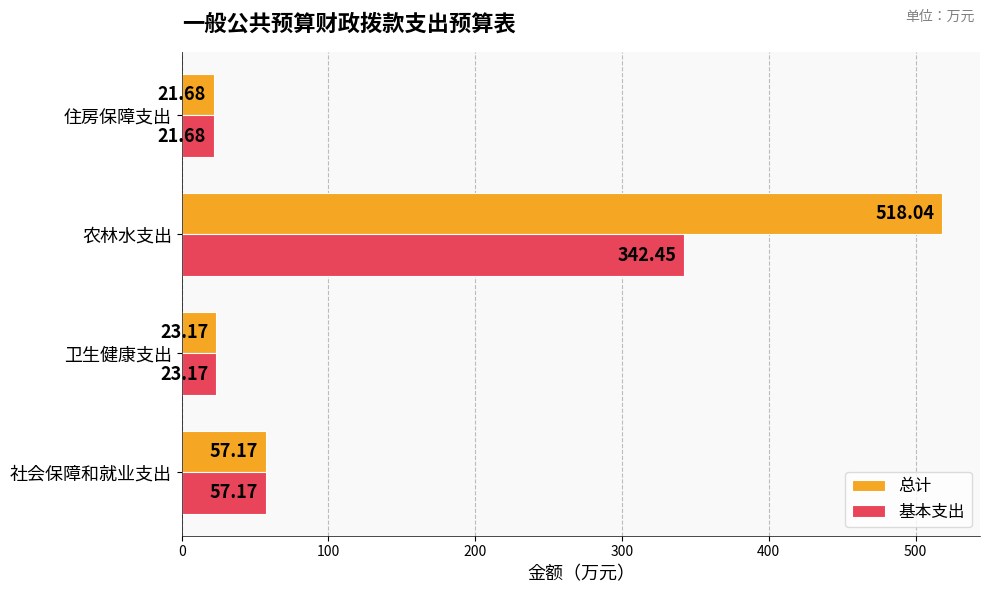

What is the difference between the 总计 values at 社会保障和就业支出 and 住房保障支出?

35.5